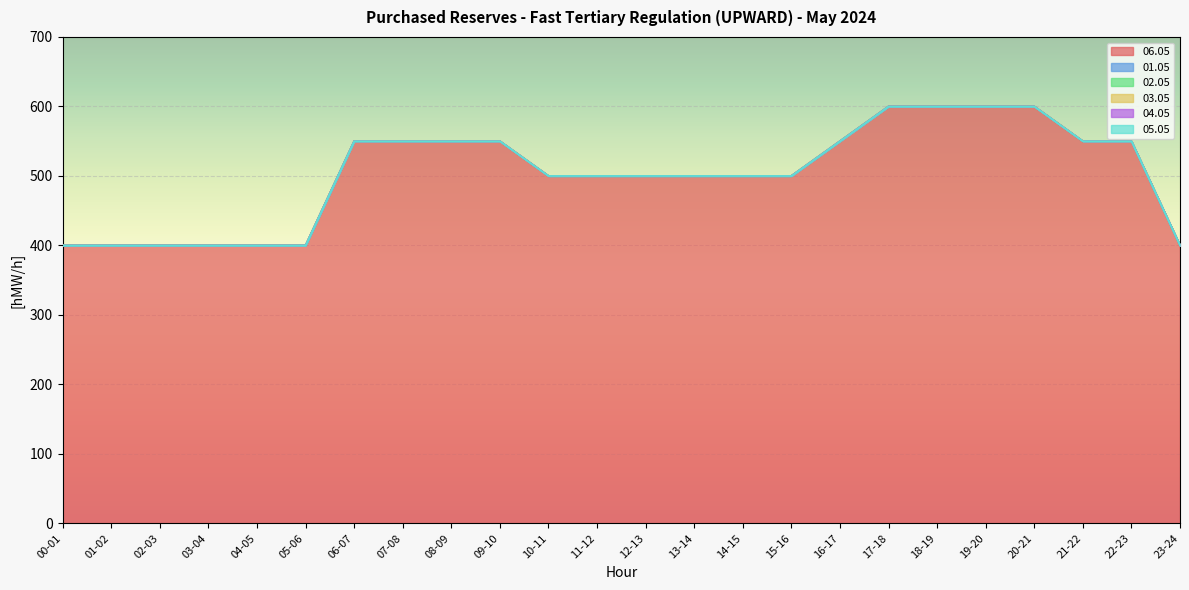

Reading left to right, transcribe all the data shown in this chart.

06.05: 400	400	400	400	400	400	550	550	550	550	500	500	500	500	500	500	550	600	600	600	600	550	550	400
01.05: 0	0	0	0	0	0	0	0	0	0	0	0	0	0	0	0	0	0	0	0	0	0	0	0
02.05: 0	0	0	0	0	0	0	0	0	0	0	0	0	0	0	0	0	0	0	0	0	0	0	0
03.05: 0	0	0	0	0	0	0	0	0	0	0	0	0	0	0	0	0	0	0	0	0	0	0	0
04.05: 0	0	0	0	0	0	0	0	0	0	0	0	0	0	0	0	0	0	0	0	0	0	0	0
05.05: 0	0	0	0	0	0	0	0	0	0	0	0	0	0	0	0	0	0	0	0	0	0	0	0